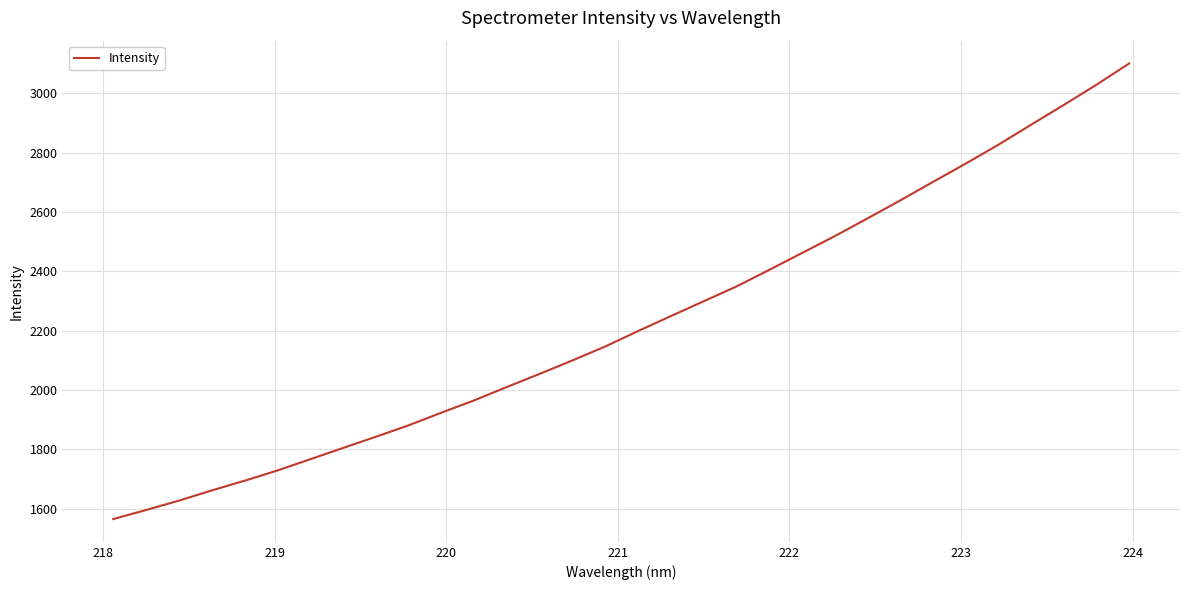

Does the chart display data point markers on the line(s)?

No